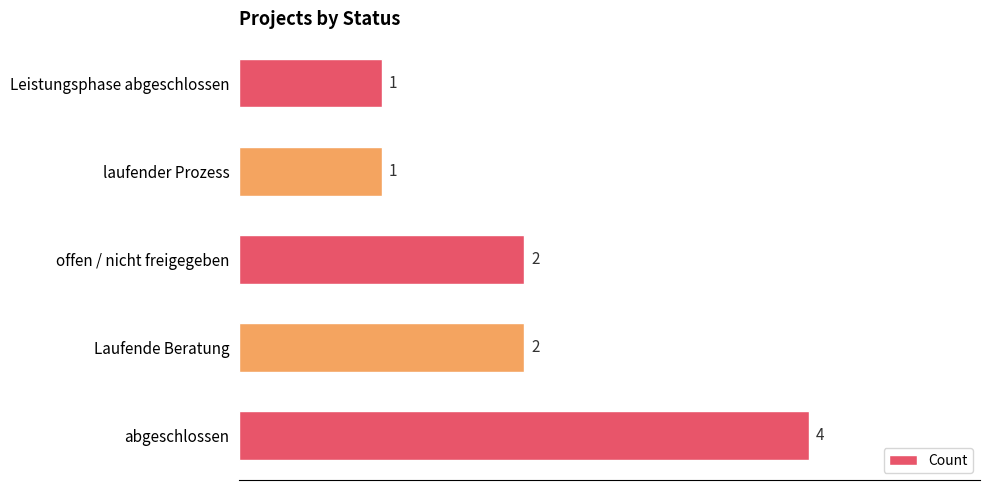

The chart shows a value of 4 at abgeschlossen. True or false?

True